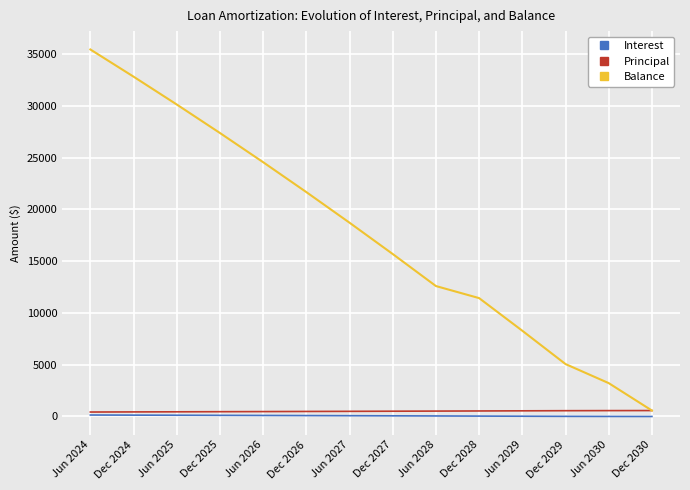

The value of Balance at Jun 2028 is 4443.4. True or false?

False